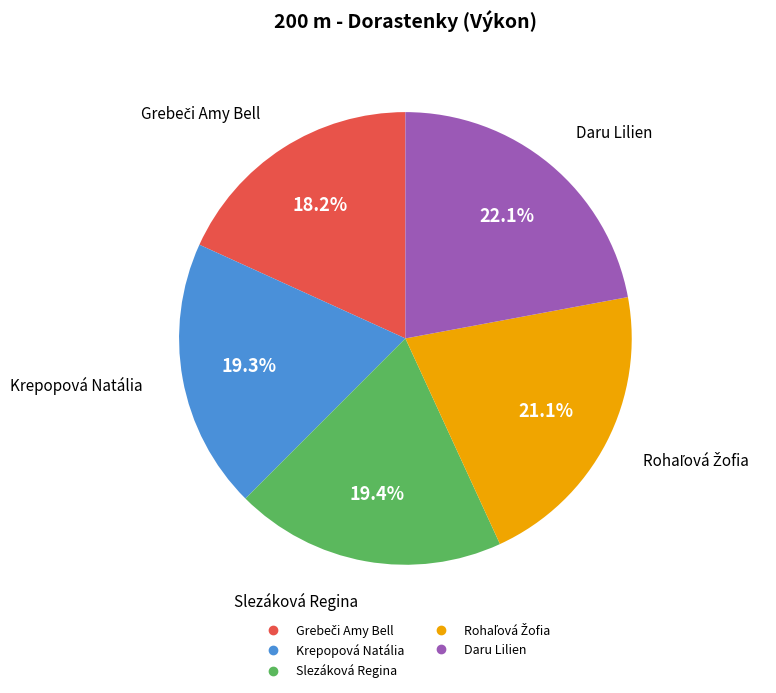

Is it true that Daru Lilien is 12% of the pie?

False